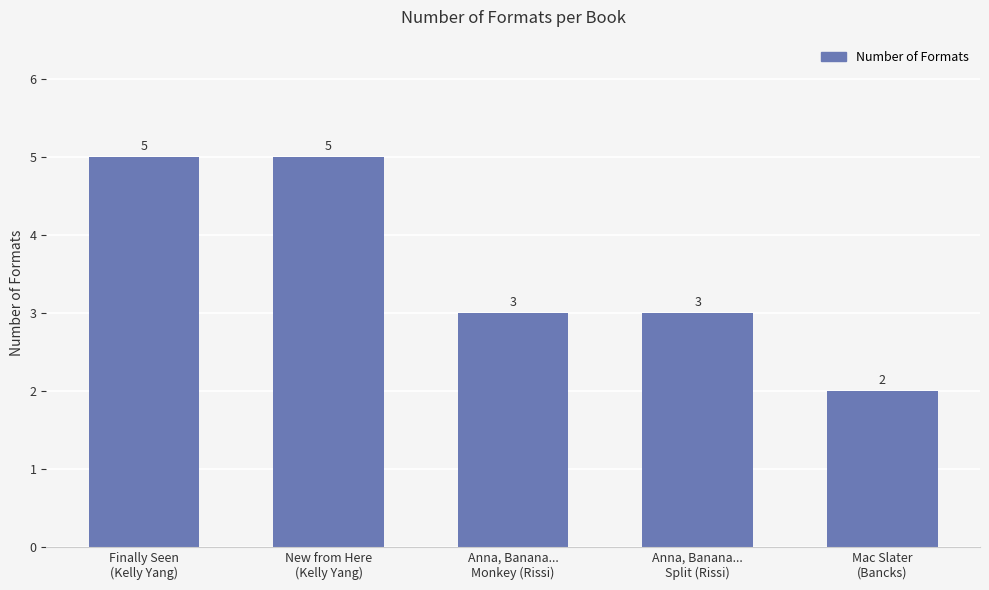

How many values are between 3 and 5?

4